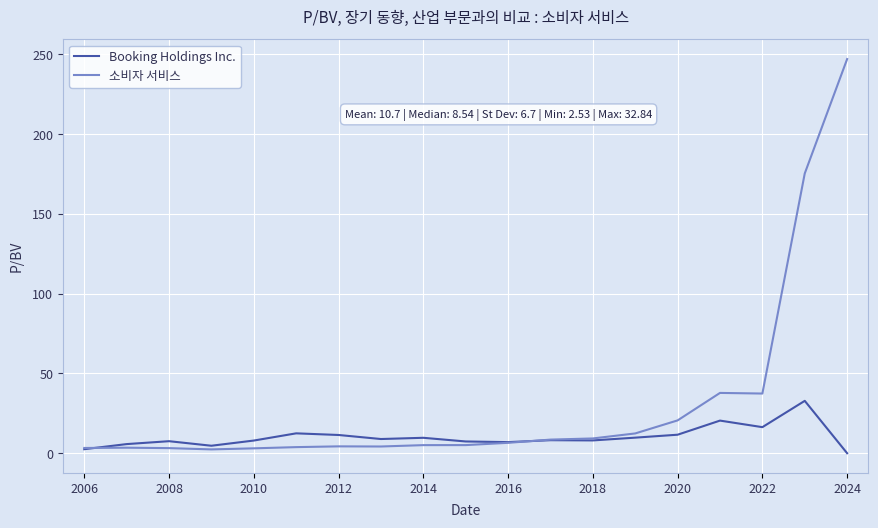

Which series has the largest total across all categories?

소비자 서비스